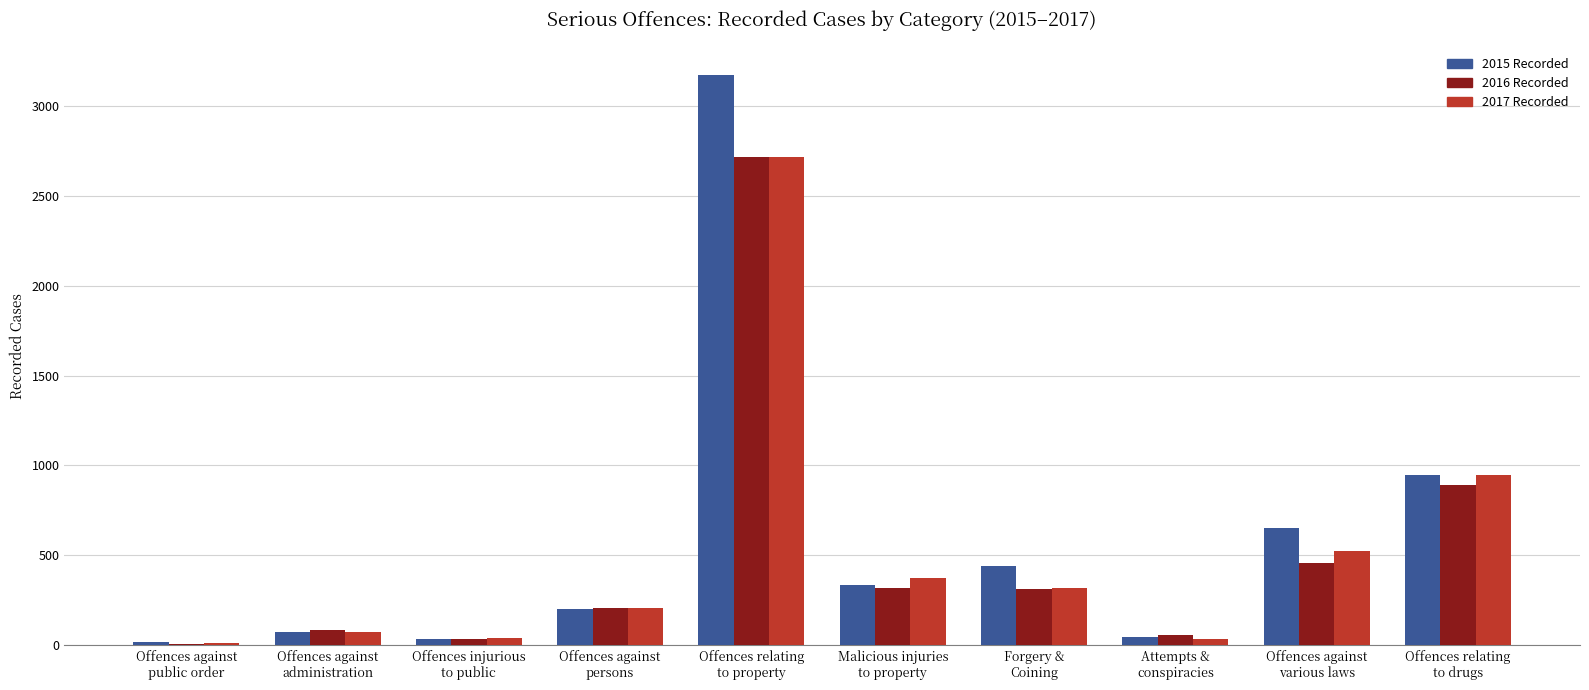

What is the highest value of the 2015 Recorded series?

3172